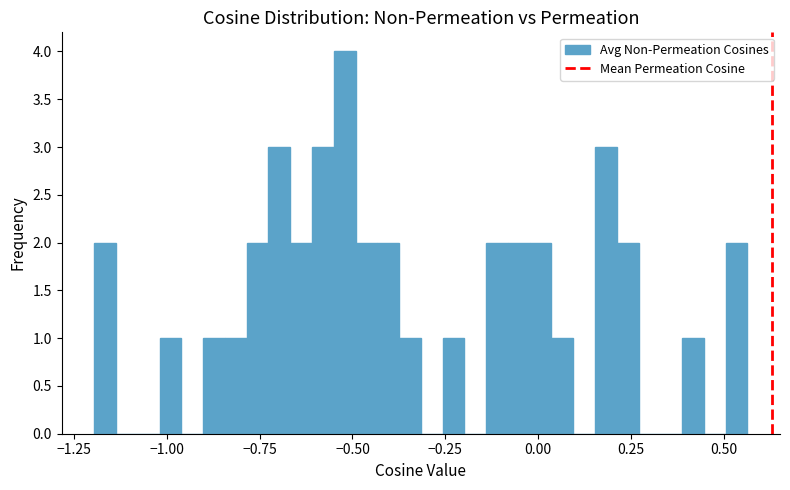

Around what value on the x-axis is the tallest bar? Give the approximate position of its centre, as read against the axis.

-0.50